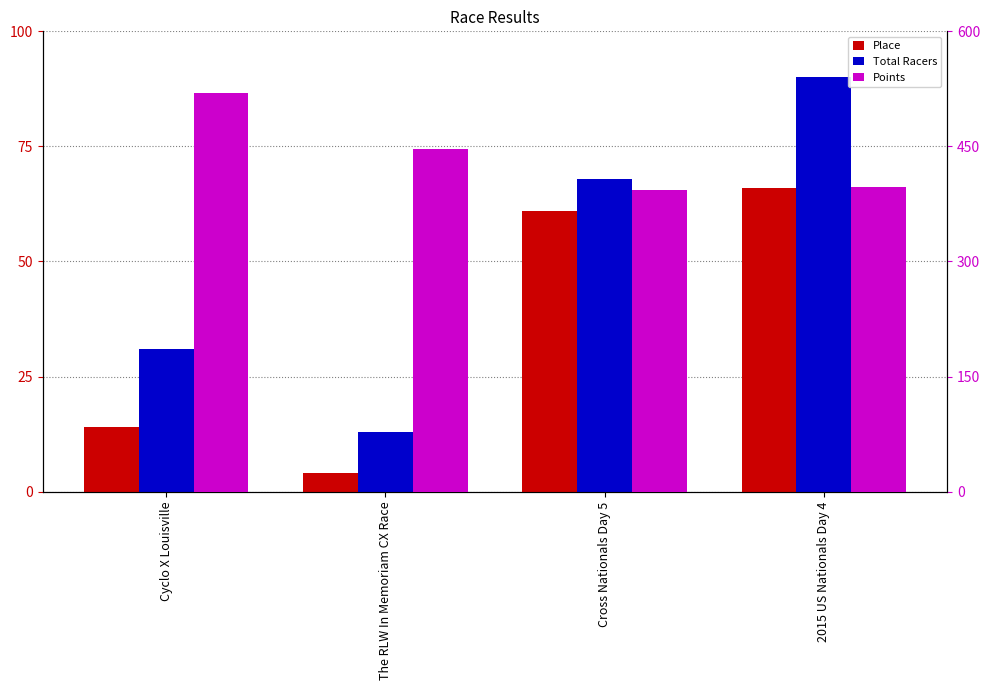

Reading left to right, extract all data points from this chart.

Place: 14.0	4.0	61.0	66.0
Total Racers: 31.0	13.0	68.0	90.0
Points: 520.1	447.3	393.4	396.9